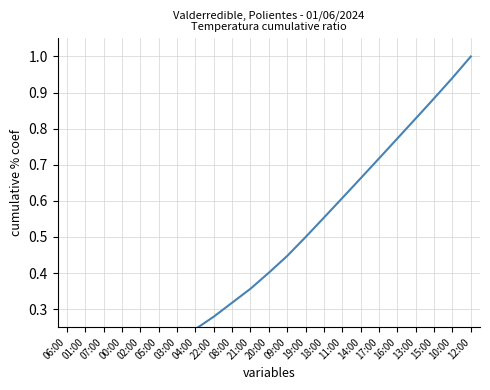

List the labels in order of value, smallest first.

06:00, 01:00, 07:00, 00:00, 02:00, 05:00, 03:00, 04:00, 22:00, 08:00, 21:00, 20:00, 09:00, 19:00, 18:00, 11:00, 14:00, 17:00, 16:00, 13:00, 15:00, 10:00, 12:00